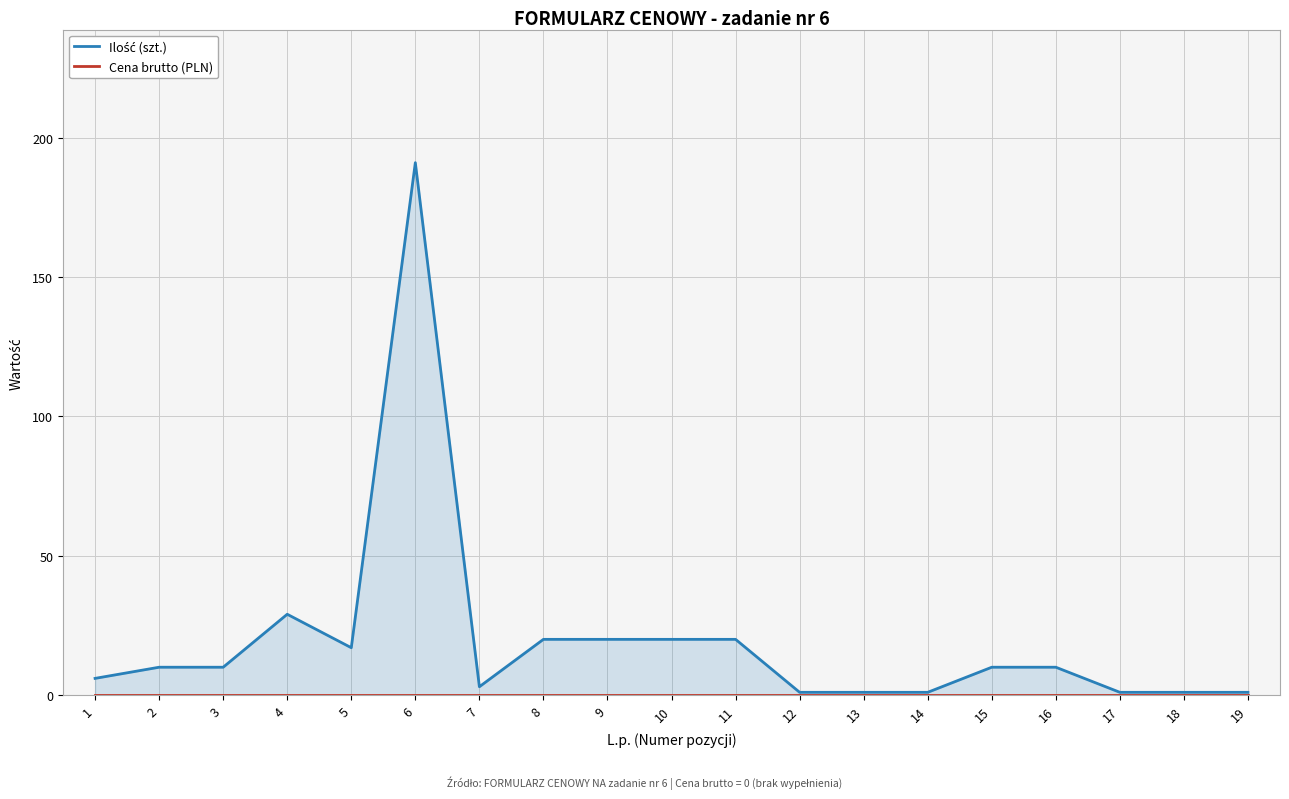

Which series has the widest spread of values?

Ilość (szt.)